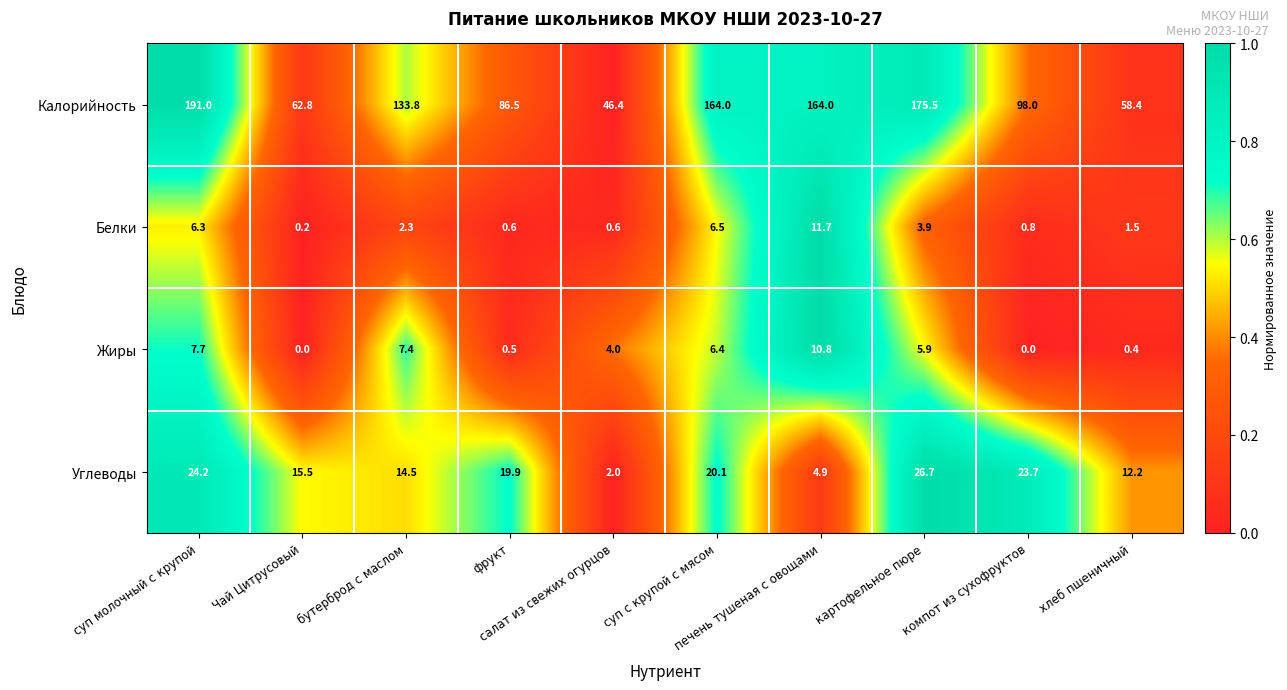

List the series in order of their peak value, lowest first.

Жиры, Белки, Углеводы, Калорийность